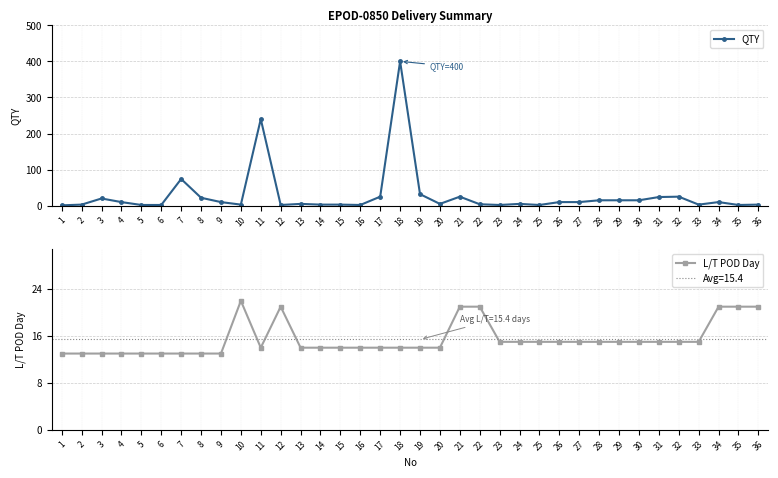

What are all the series names shown in the legend?

QTY, L/T POD Day